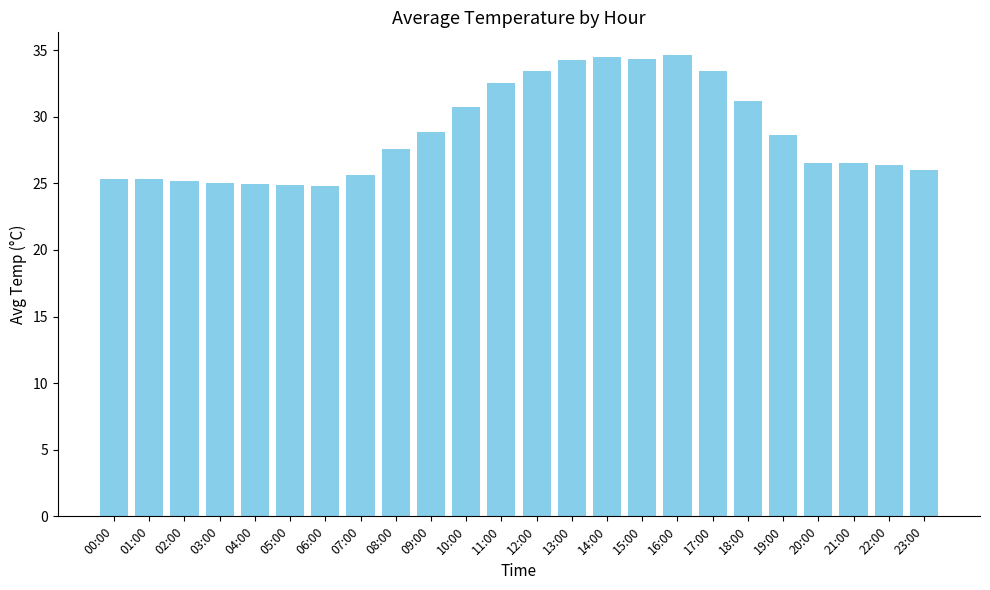

Is it true that the value at 19:00 is 51.5?

False